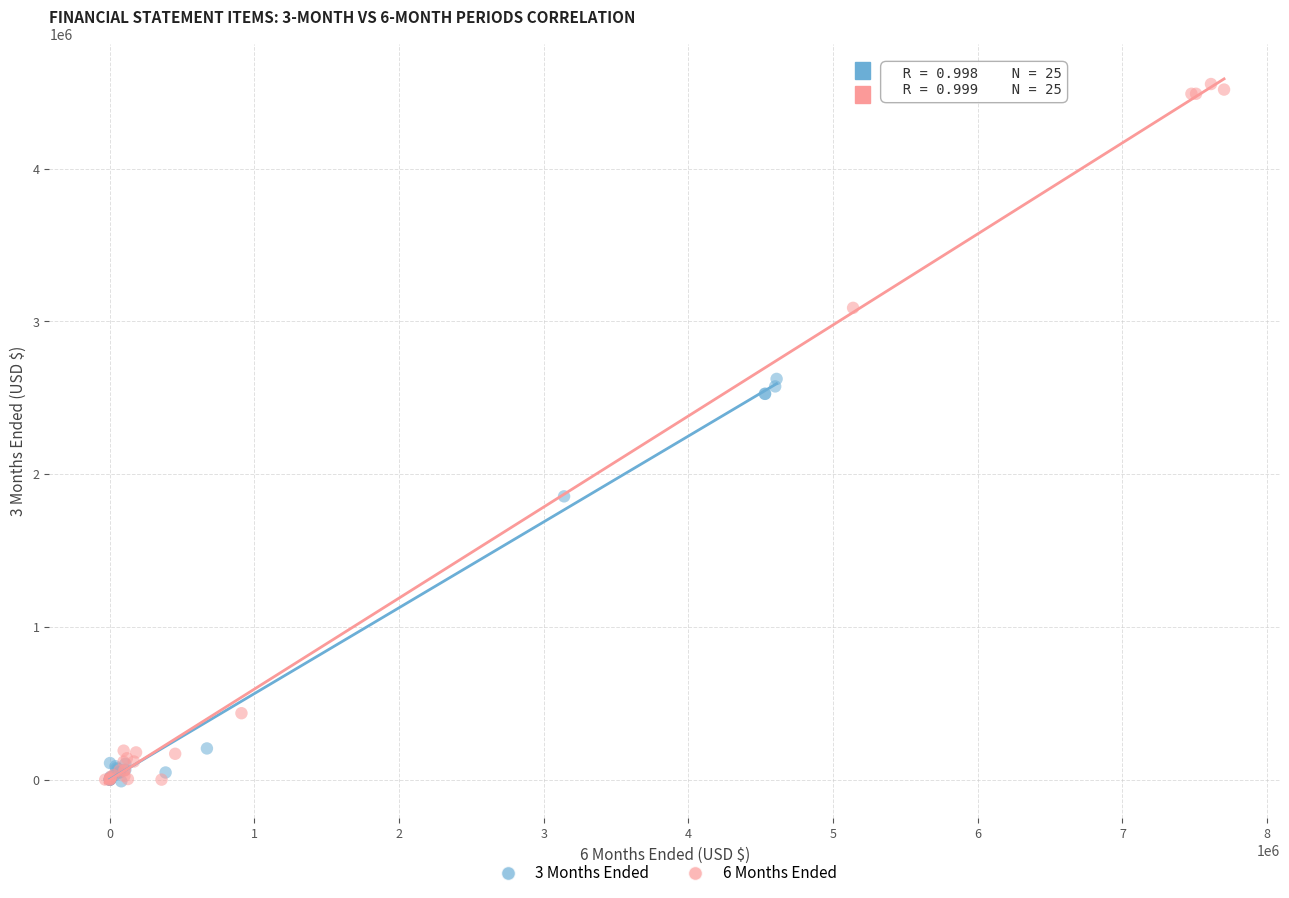

Which series has the widest spread of Y values?

6 Months Ended